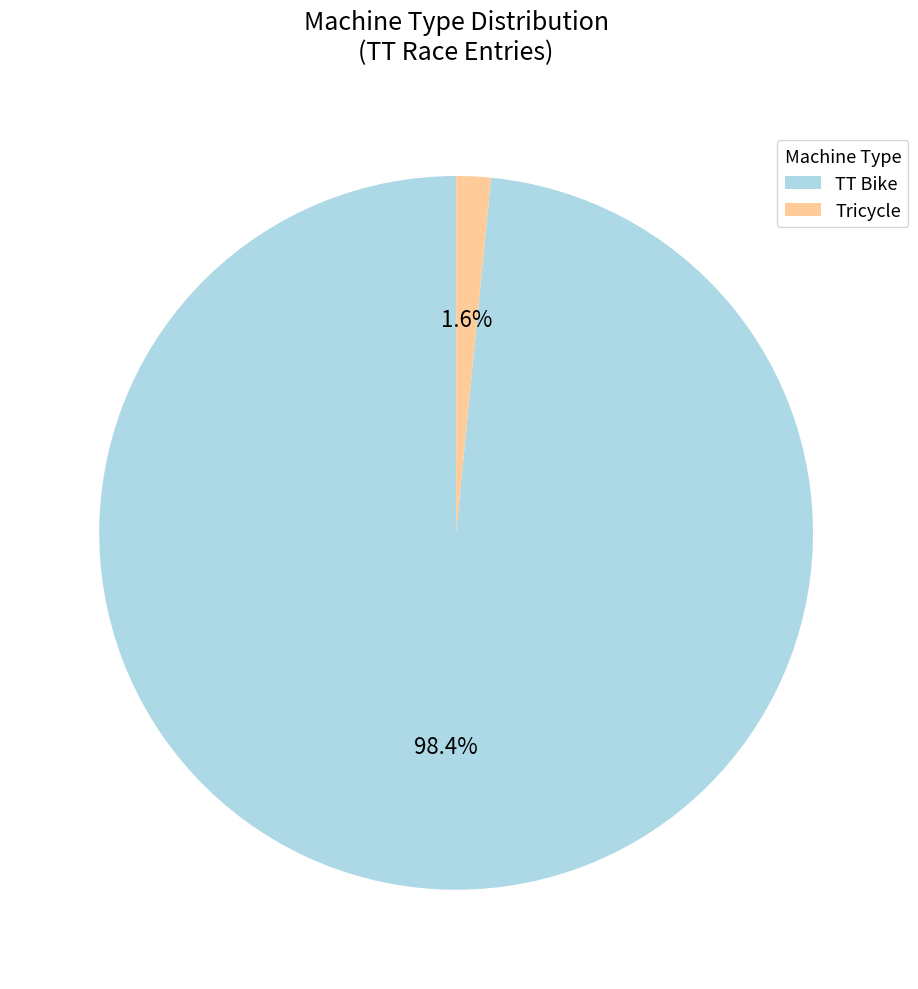

Which slice is the smallest?

Tricycle